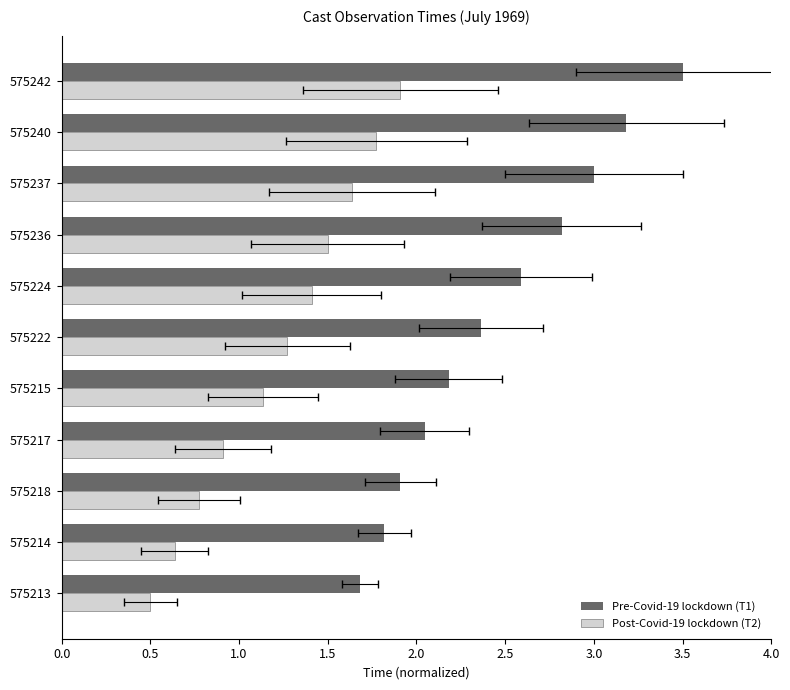

How many data points in Post-Covid-19 lockdown (T2) are above 1?

7